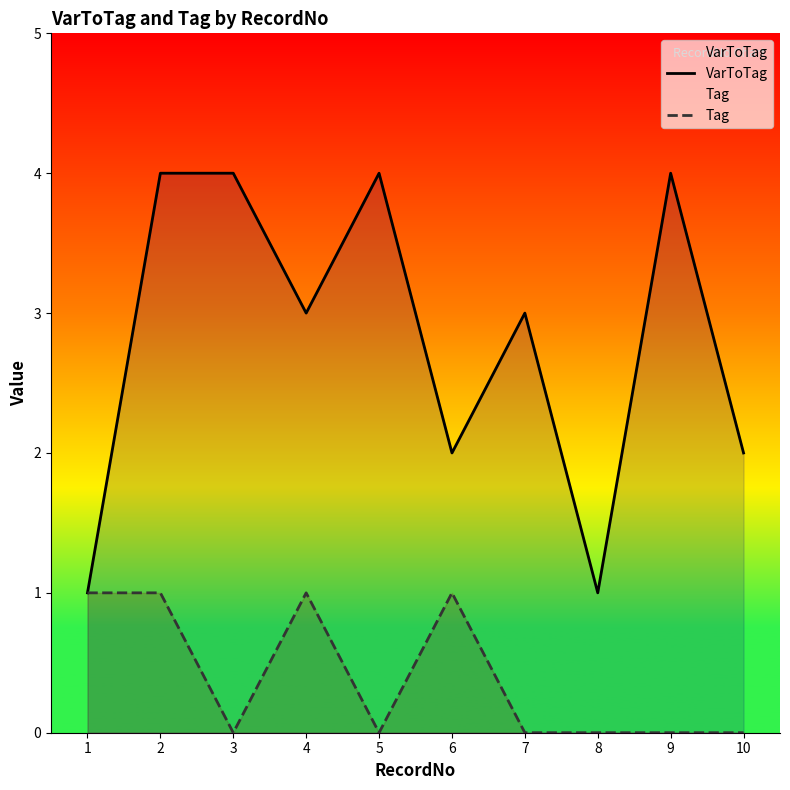

How many Tag values are between 0 and 1?

10